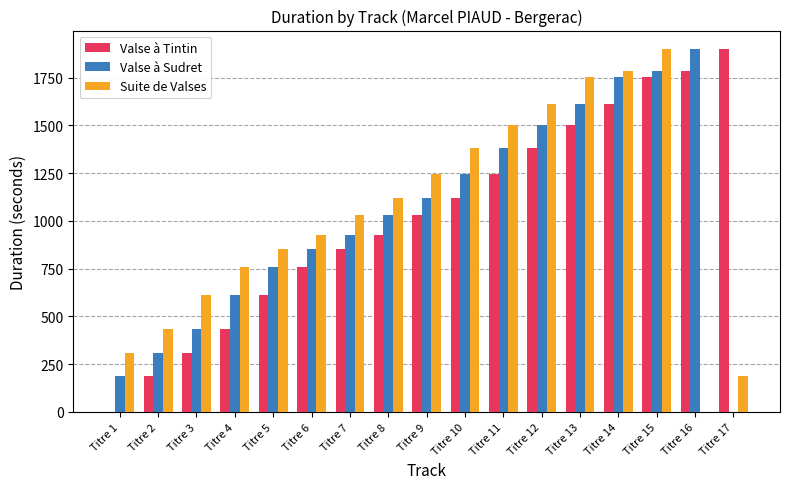

True or false: Valse à Sudret has a value of 0 at Titre 17.

True